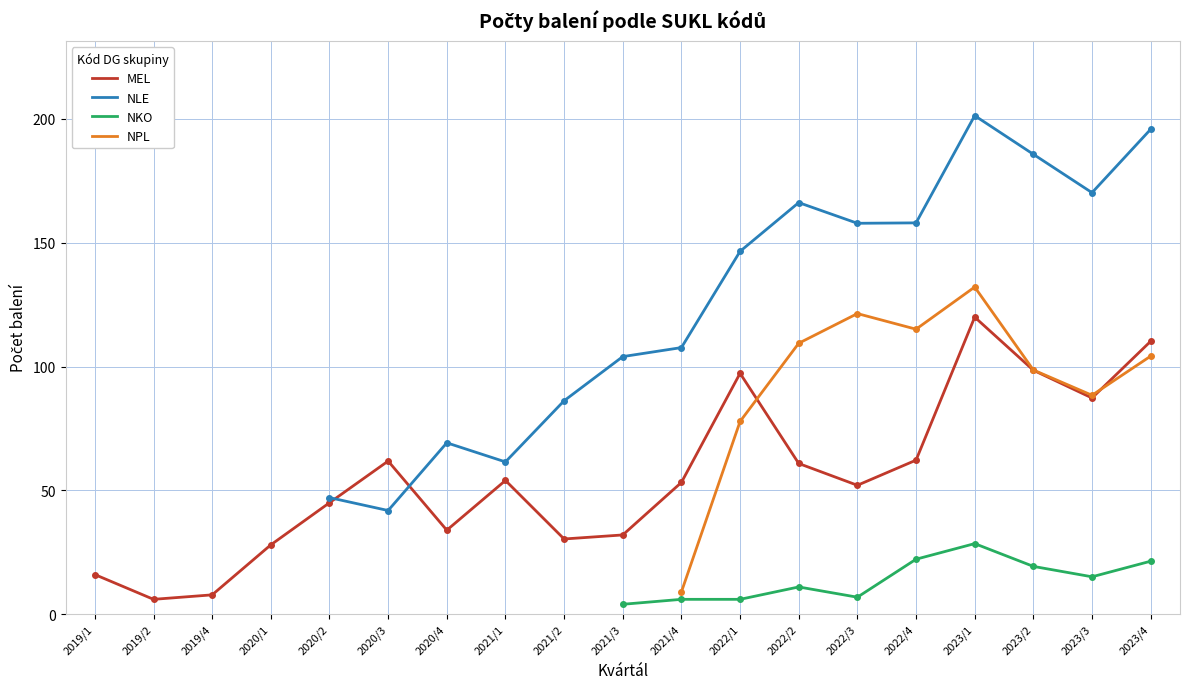

Which category has the highest value in the MEL series?

2023/1